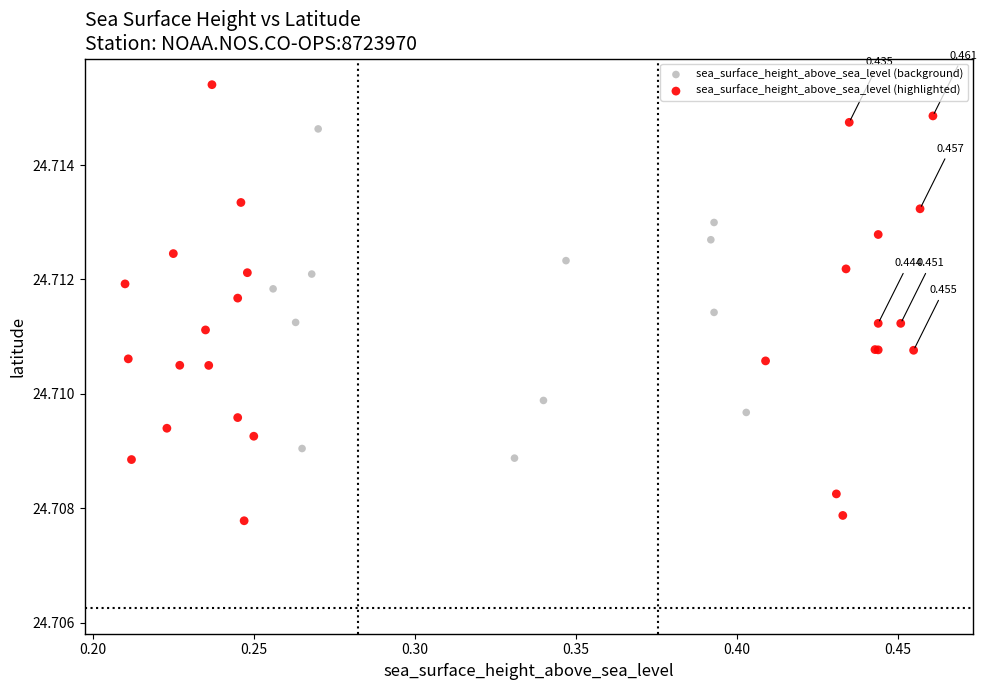

Which series has the widest spread of Y values?

sea_surface_height_above_sea_level (highlighted)